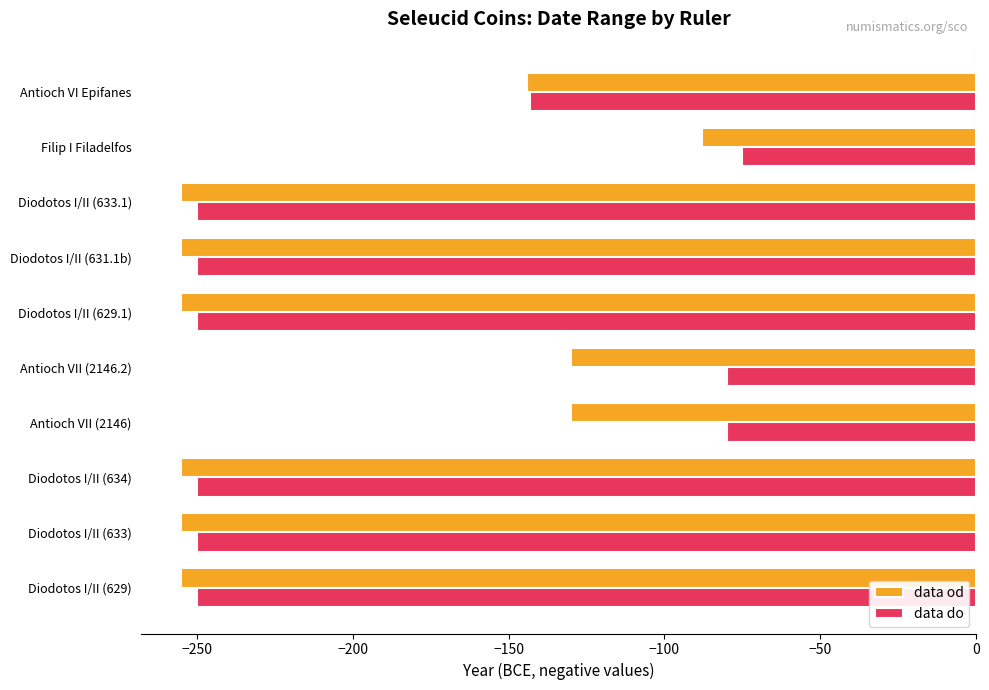

Rank the series by their maximum value, from highest to lowest.

data do, data od